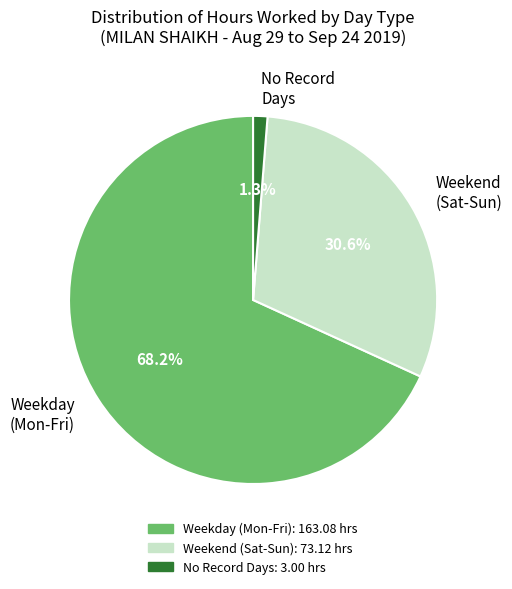

Combined, what portion of the pie is Weekday (Mon-Fri) and Weekend (Sat-Sun)?

98.7%